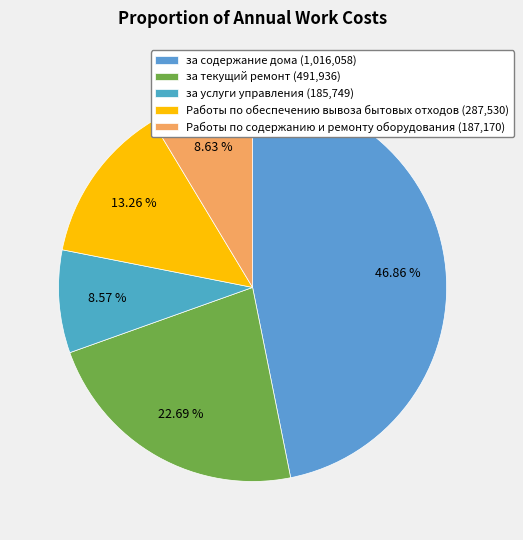

How many slices are in this pie chart?

5